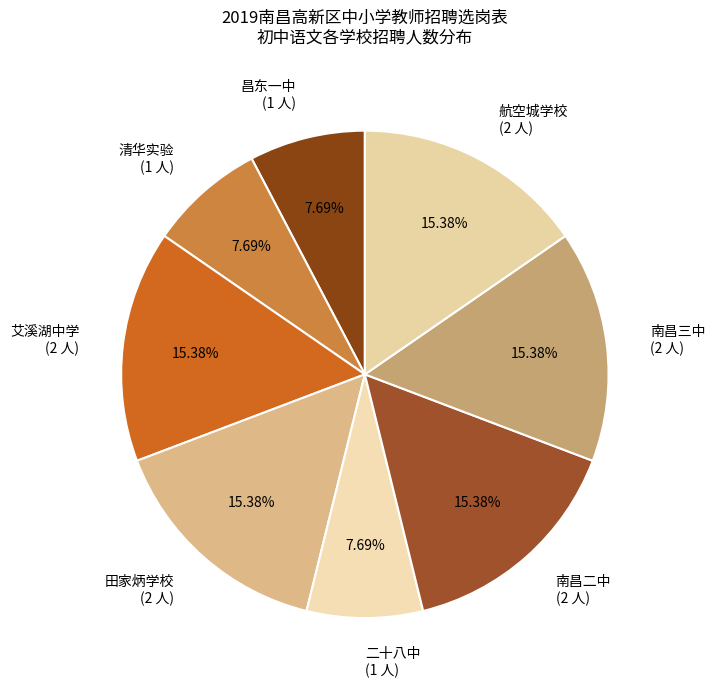

What is the ratio of the value at 昌东一中 to the value at 艾溪湖中学?

0.5